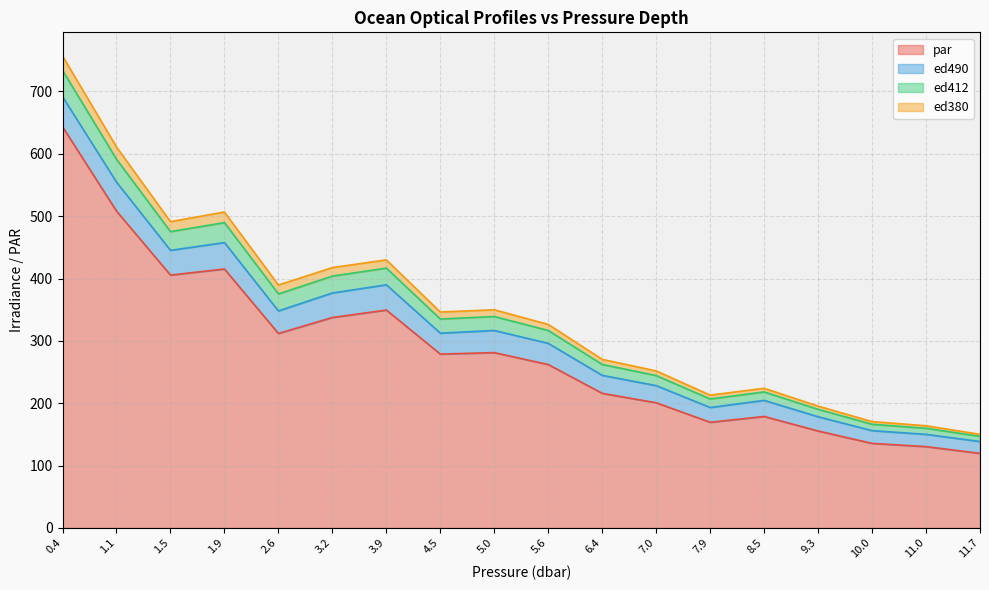

At which category is the sum across all series the highest?

0.4